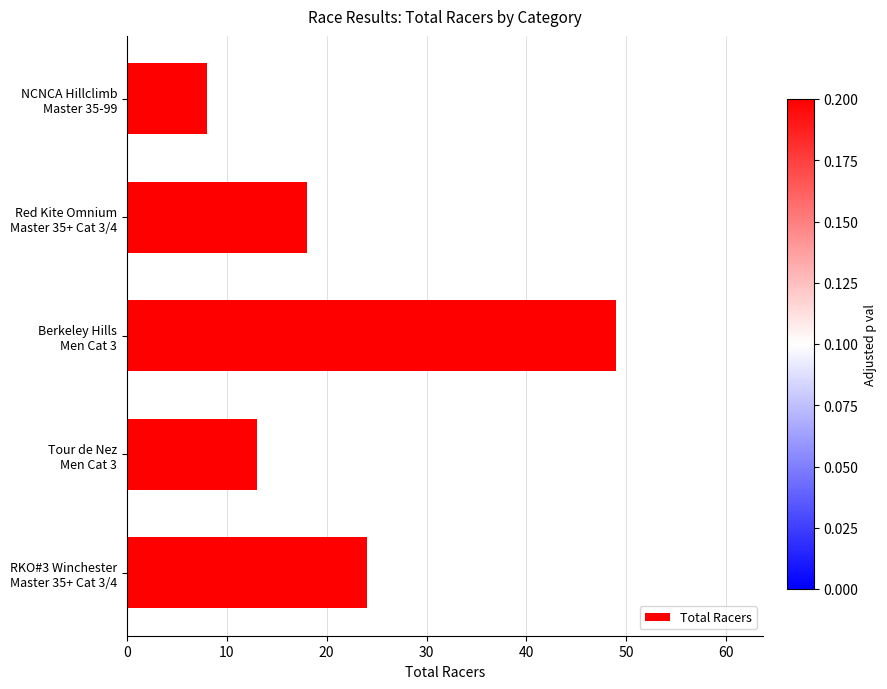

How many values are between 13 and 24?

3